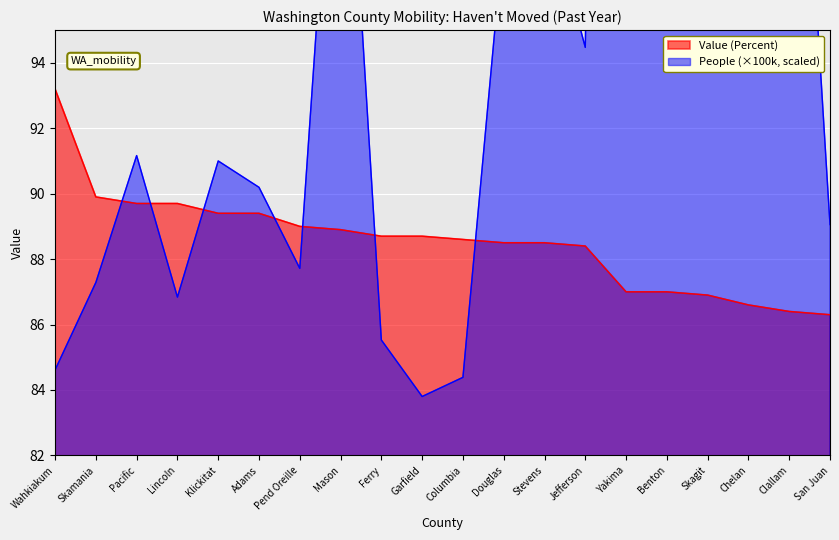

Which series ends up on top after the final intersection of People (Hundred Thousands) and Value (Percent)?

People (Hundred Thousands)